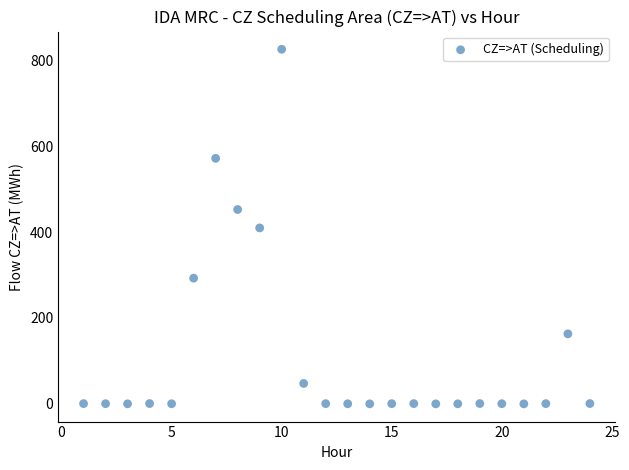

What is the range of Y values (max minus min)?

825.1